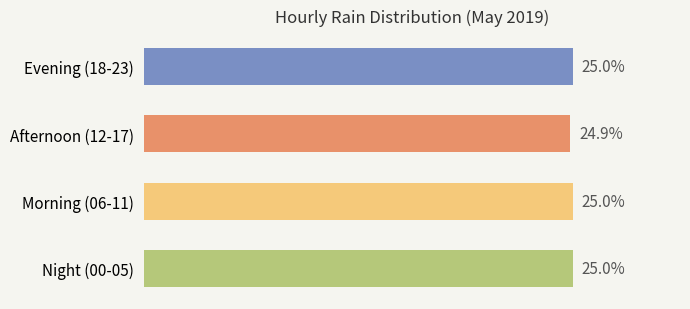

Where is the data nearest to the value 24?

Afternoon (12-17)